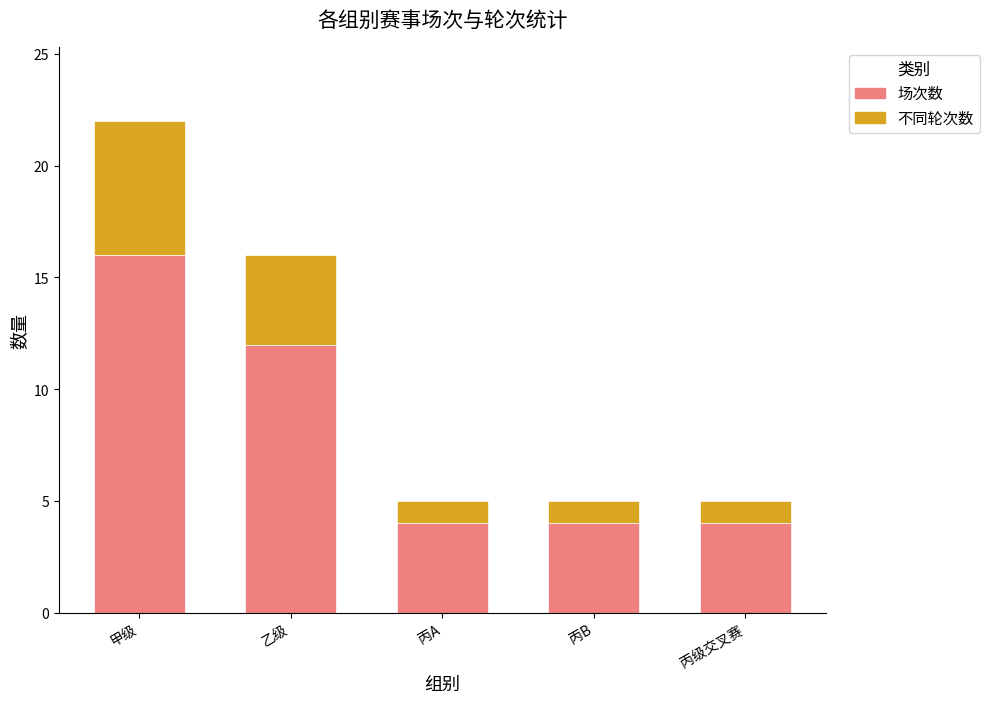

What is the sum of the 场次数 values at 丙级交叉赛 and 丙B?

8